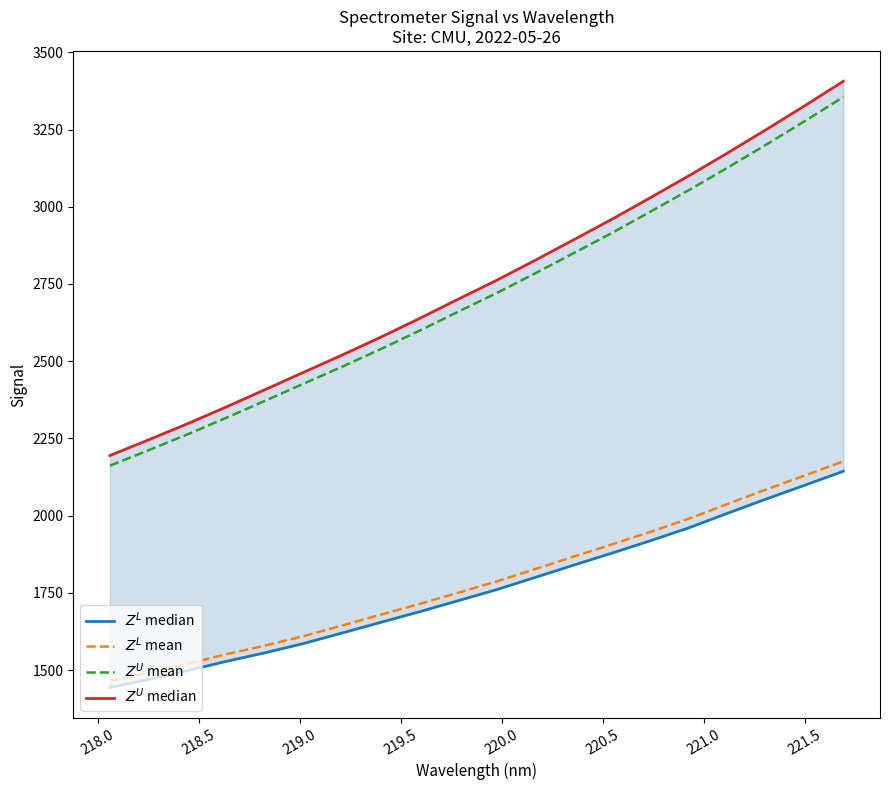

True or false: $Z^U$ median and $Z^U$ mean cross at least once.

False